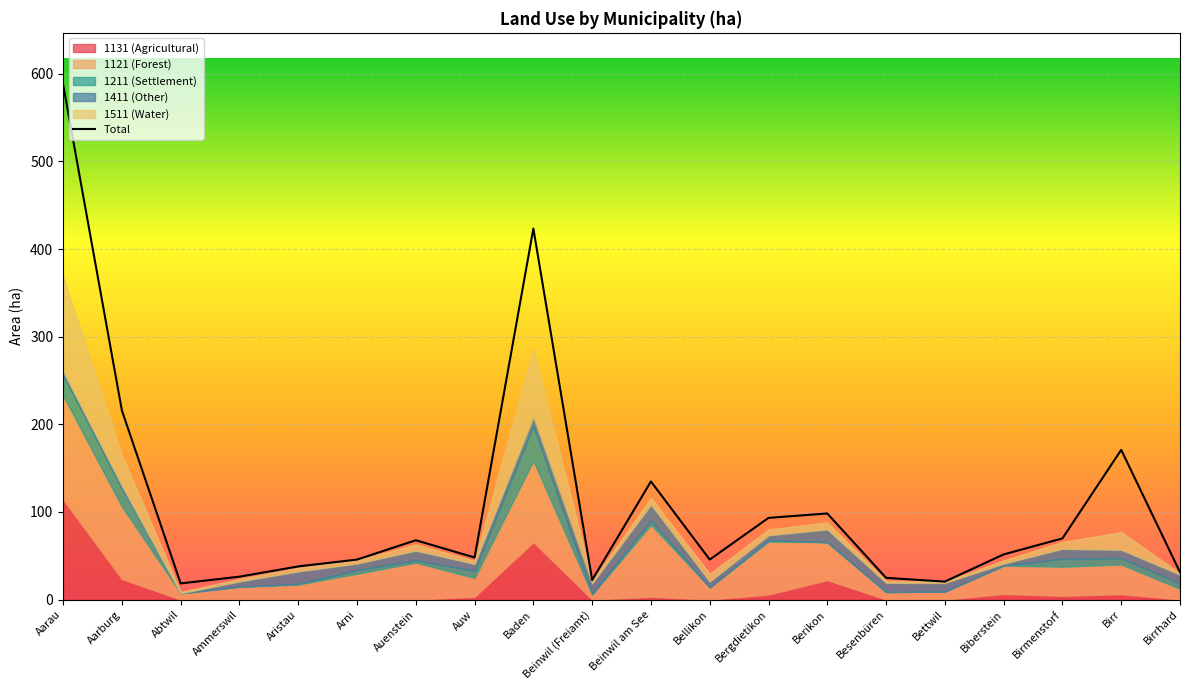

What is the sum of all 1211 values?

131.0